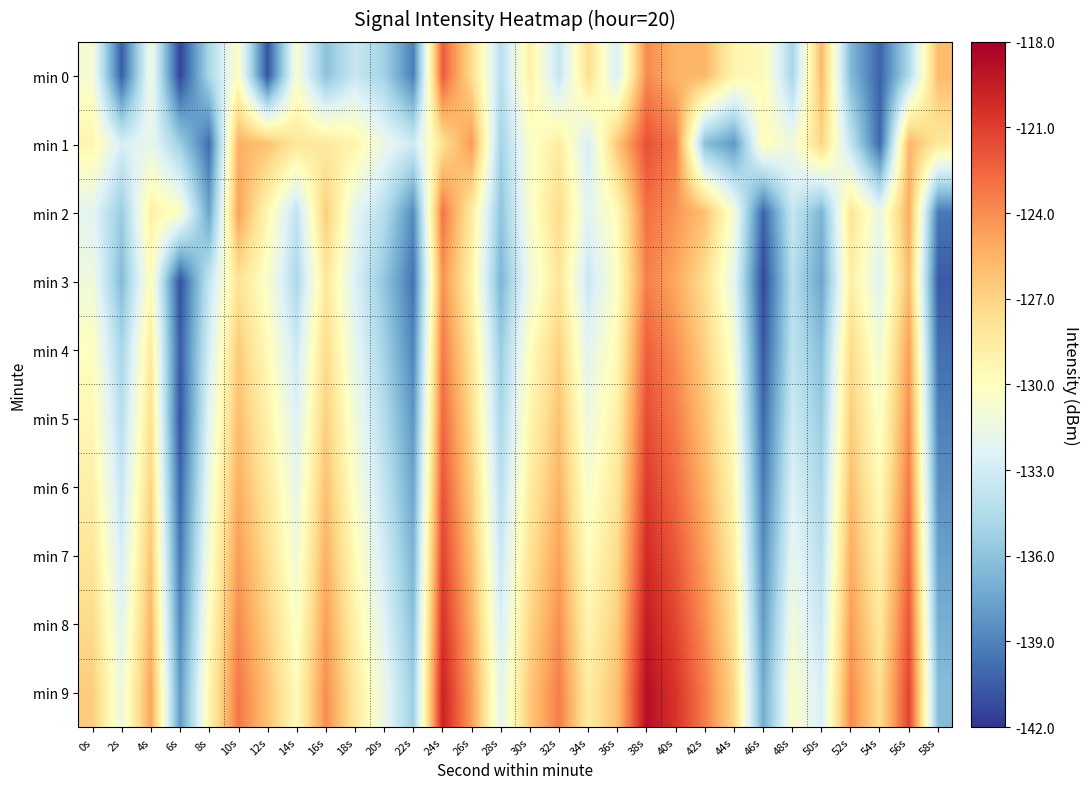

What is the total value across all series at 16s?

-1274.0